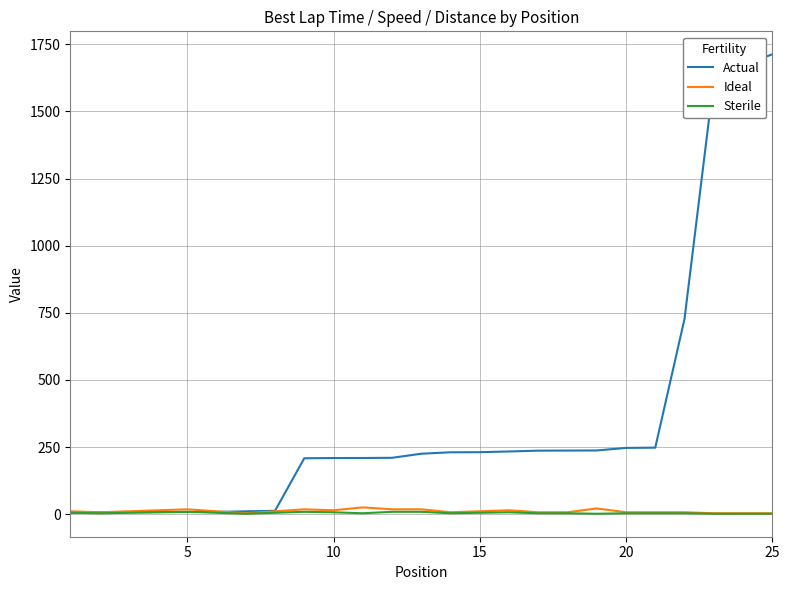

What is the difference between the maximum and second lowest values in the Ideal series?

21.8